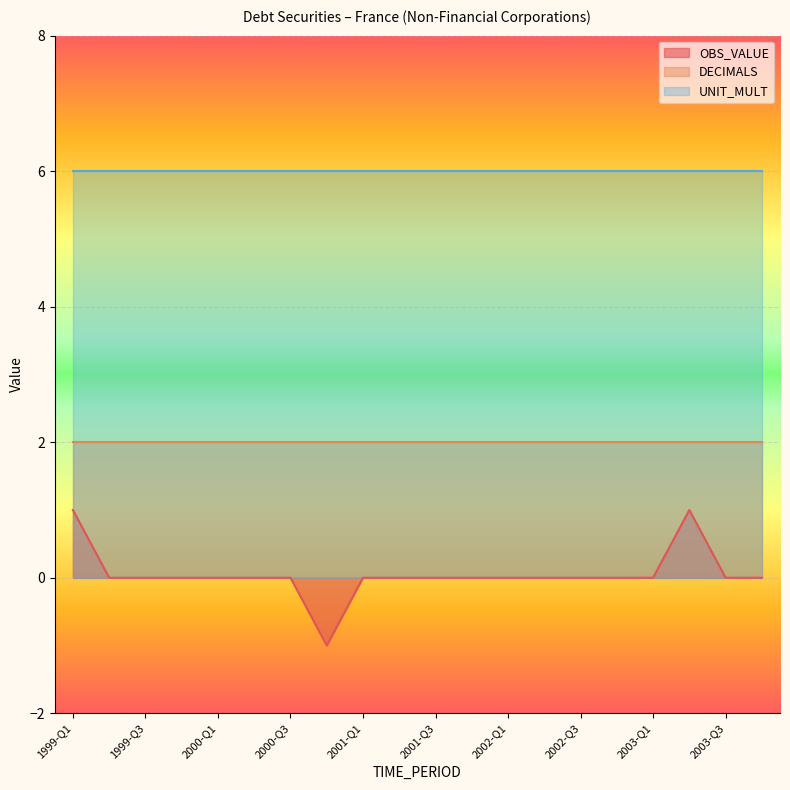

Count the number of data series in this chart.

3